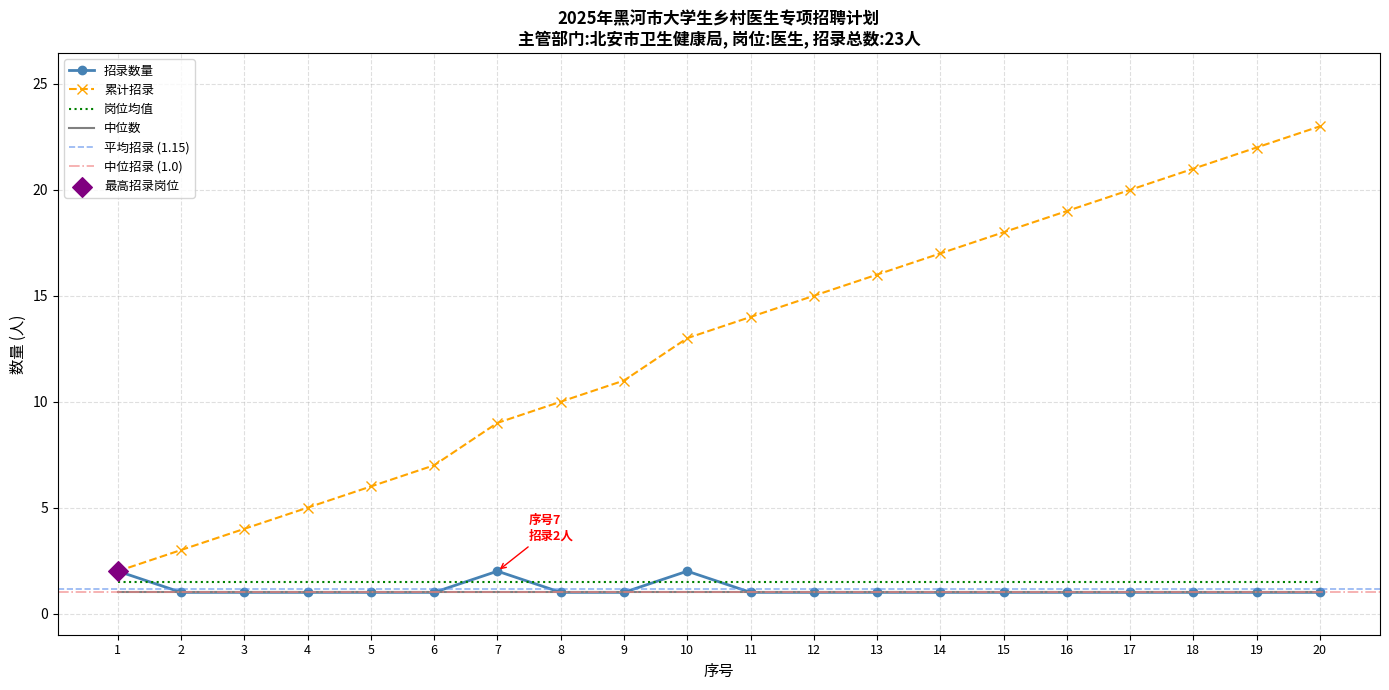

Which series reaches the minimum Y coordinate?

招录数量